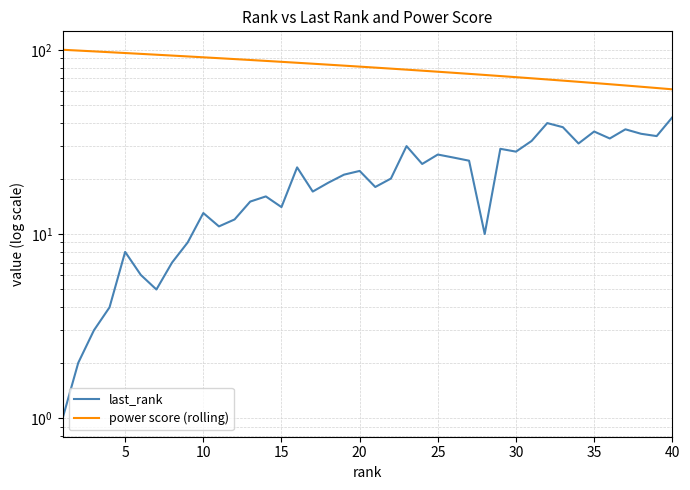

Rank the series by their maximum value, from lowest to highest.

last_rank, power score (rolling)